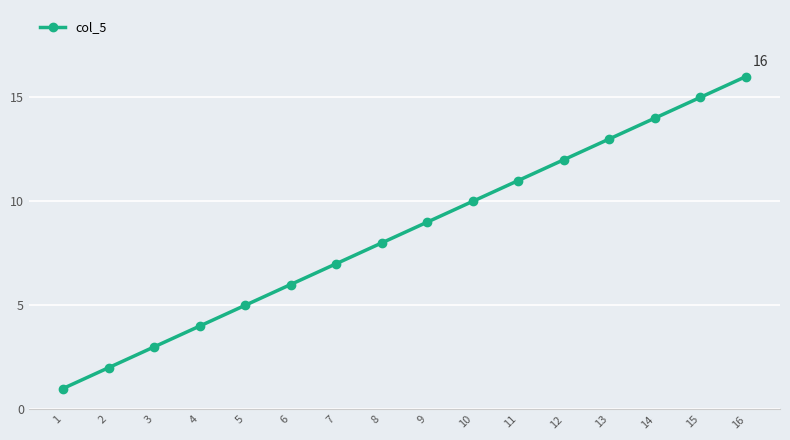

Is this an area chart (filled region under the line)?

No